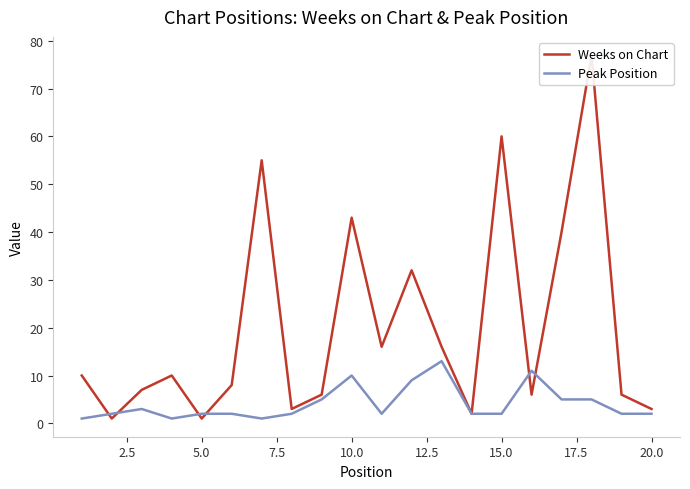

What is the value of the Peak Position point at the 9th from the left?

5